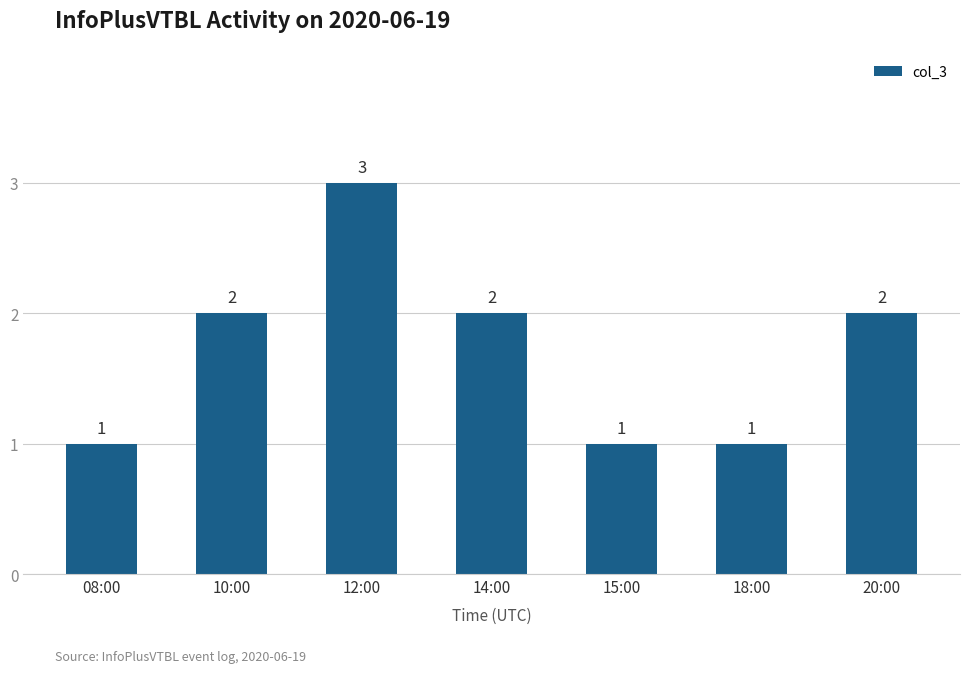

What is the greatest value displayed?

3